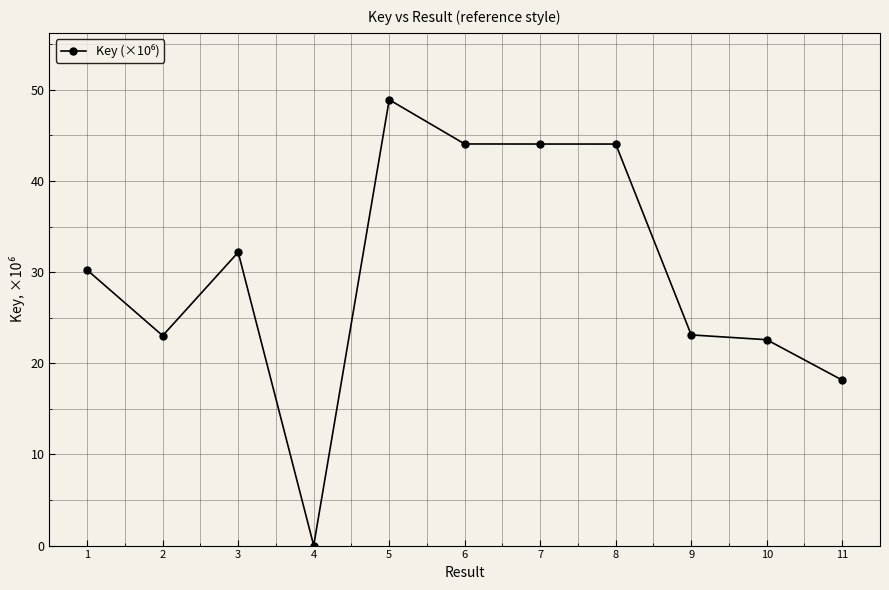

At which category does the chart reach its peak across all series?

5